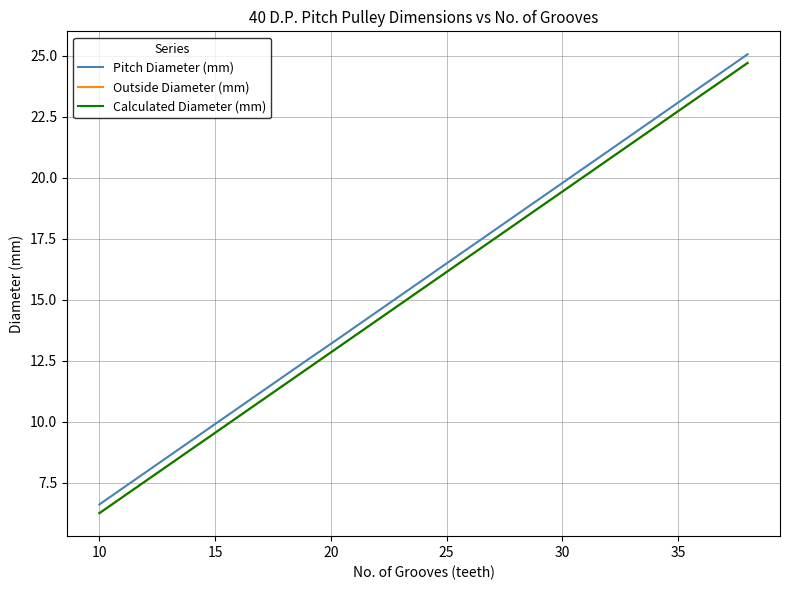

True or false: Calculated Diameter (mm) and Pitch Diameter (mm) cross at least once.

False